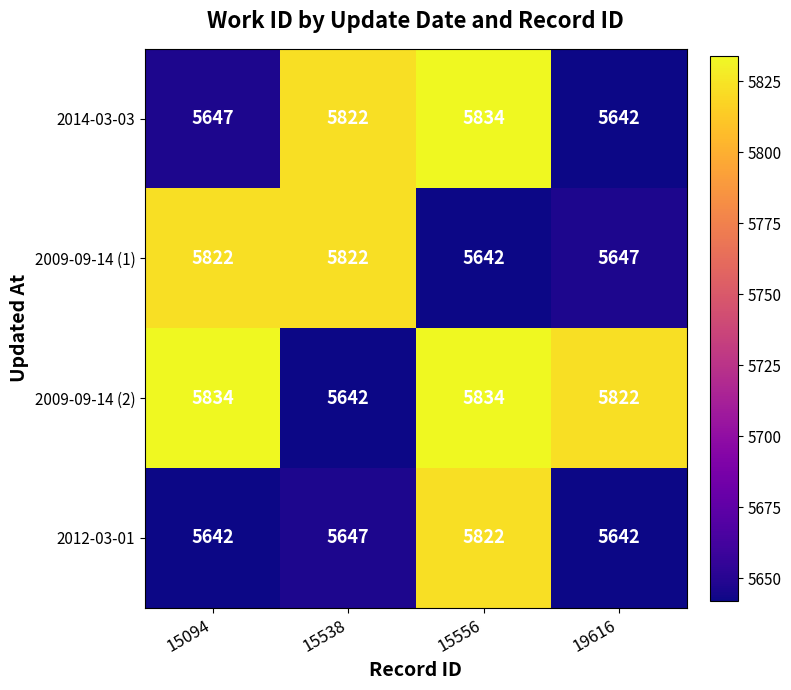

What is the minimum value for 2009-09-14 (2)?

5642